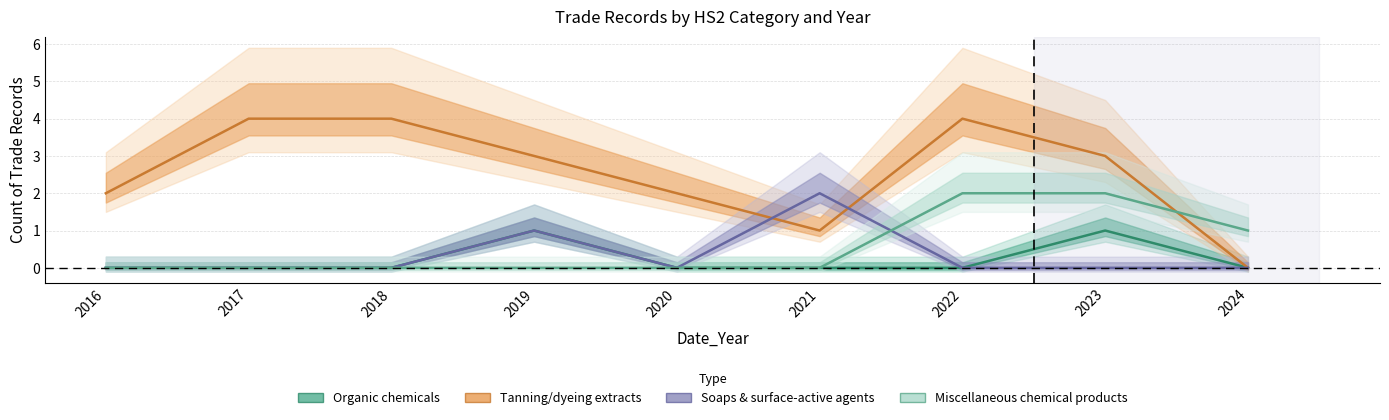

What is the approximate value of Tanning or dyeing extracts at 2019?

3